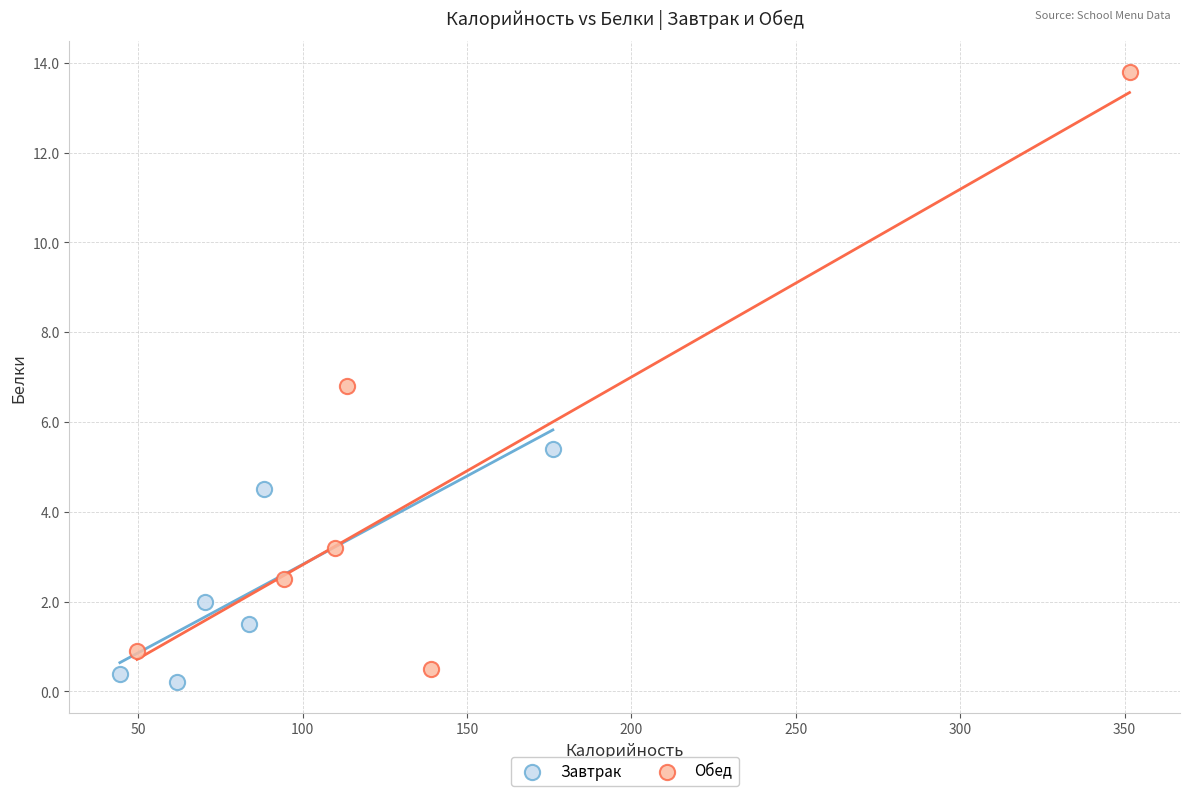

Which series has the largest Y range (max minus min)?

Обед